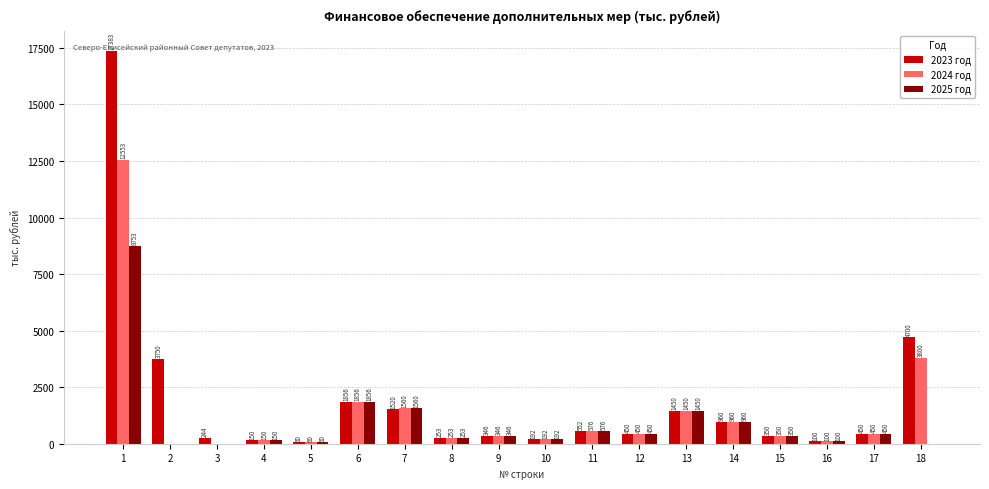

Is the value of 2023 год at 6 greater than the value of 2025 год at 16?

Yes